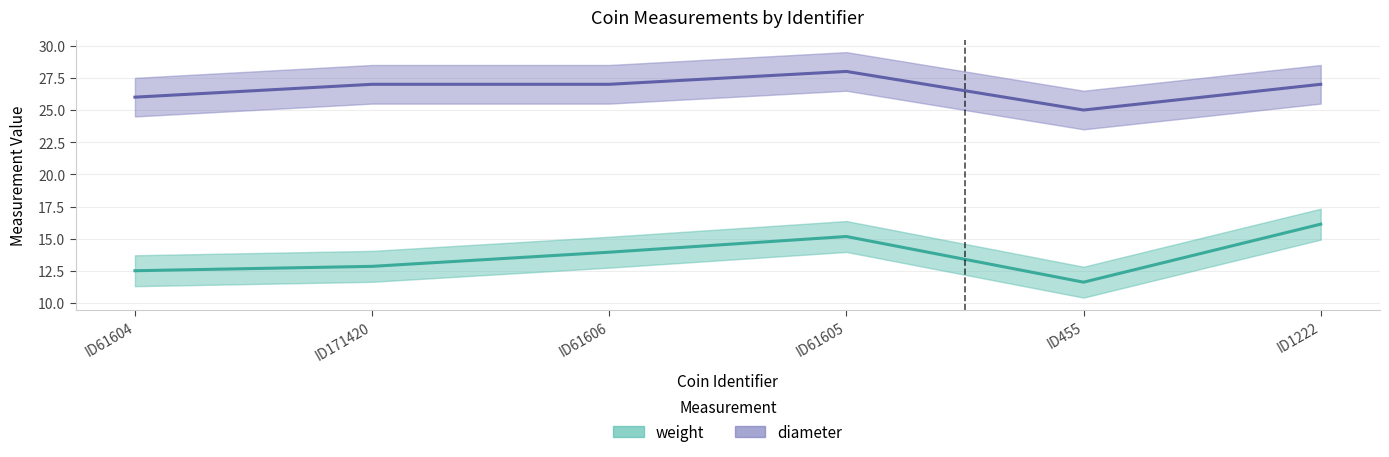

What is the difference between the second highest and minimum values in the weight series?

3.6